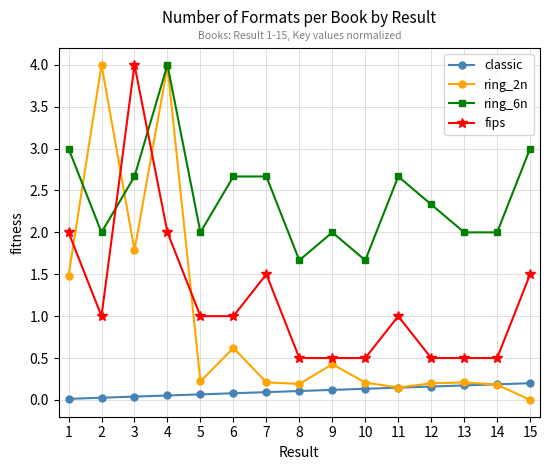

What is the total value across all series at 12?

3.2